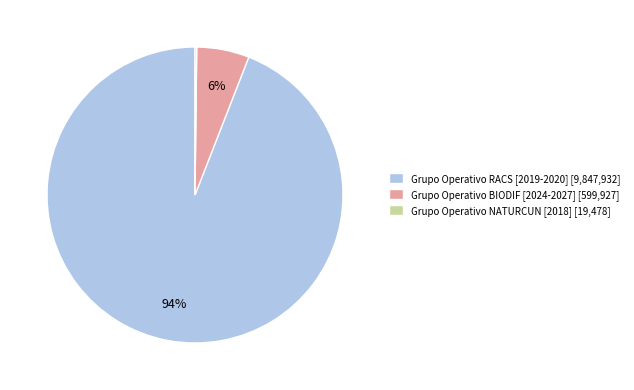

True or false: Grupo Operativo RACS [2019-2020] [9,847,932] accounts for 84% of the total.

False